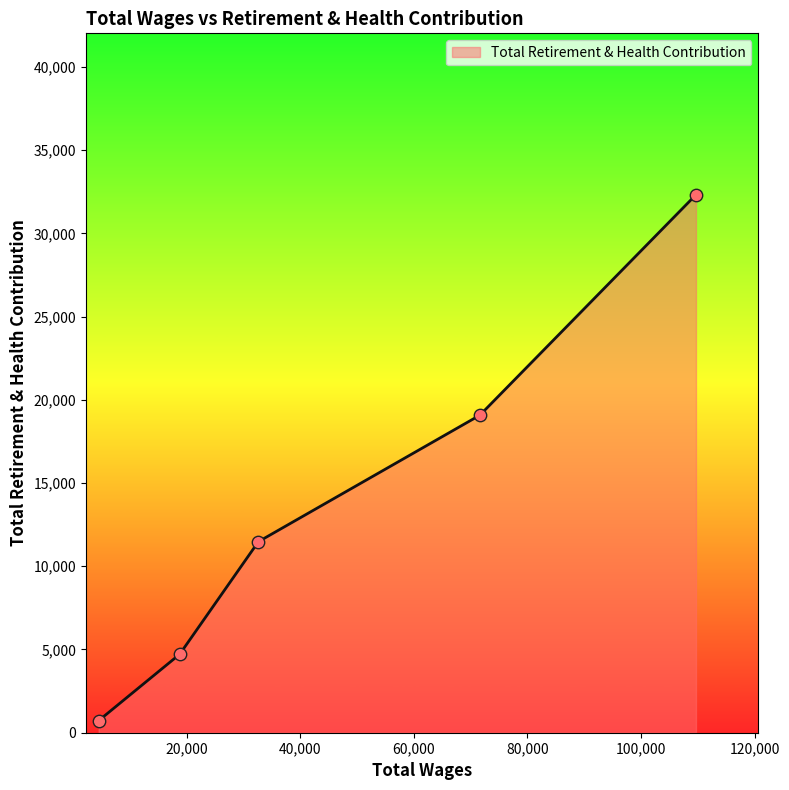

What is the greatest value displayed?

32321